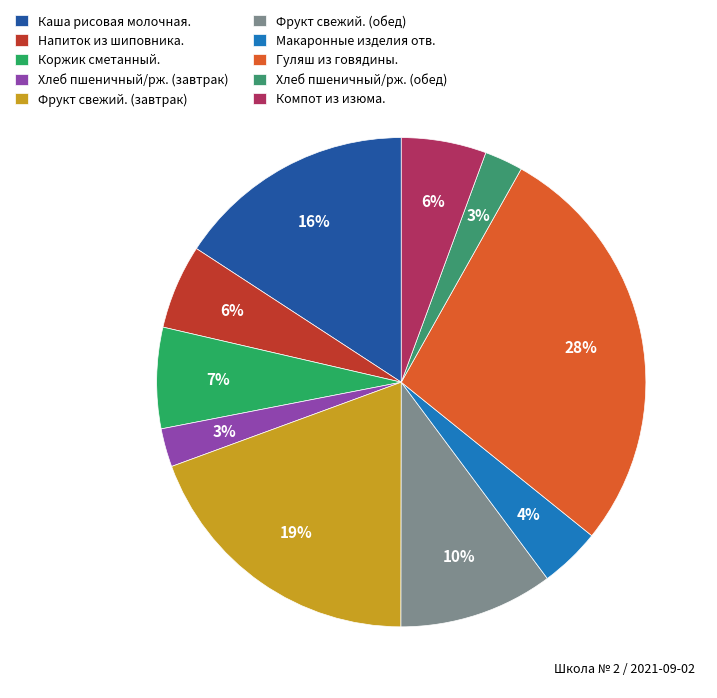

What is the total percentage of Фрукт свежий. (завтрак) and Коржик сметанный.?

26.1%